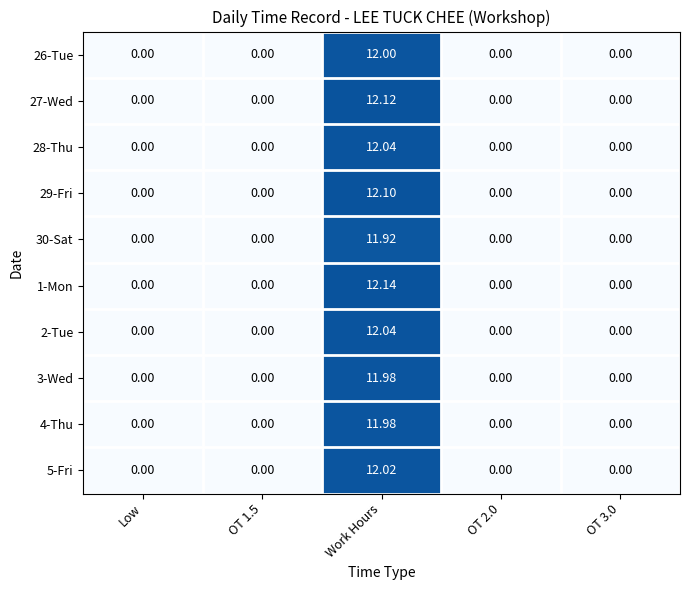

At which category is the sum across all series the highest?

Work Hours